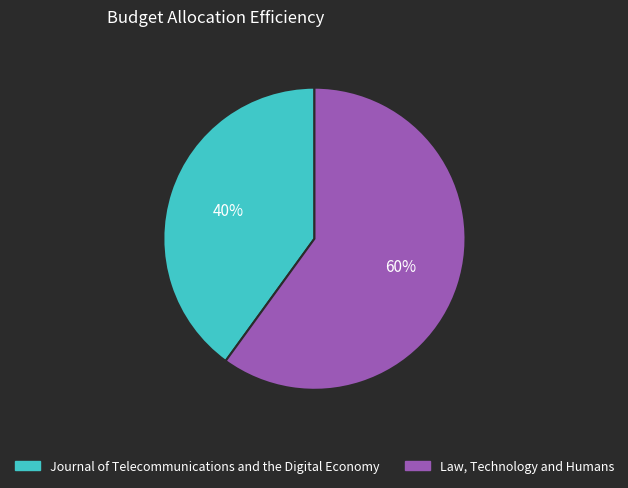

The Law, Technology and Humans slice represents 60% of the pie. True or false?

True